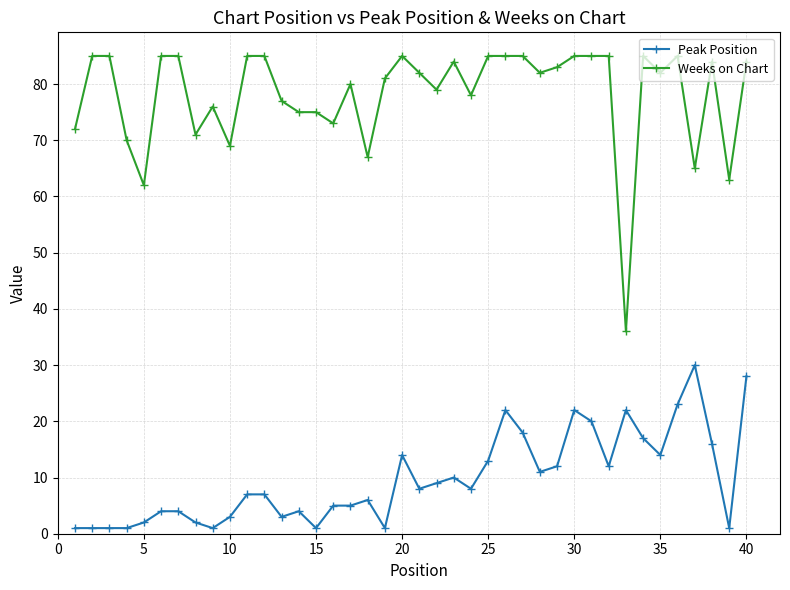

Which series has the widest spread of values?

Weeks on Chart